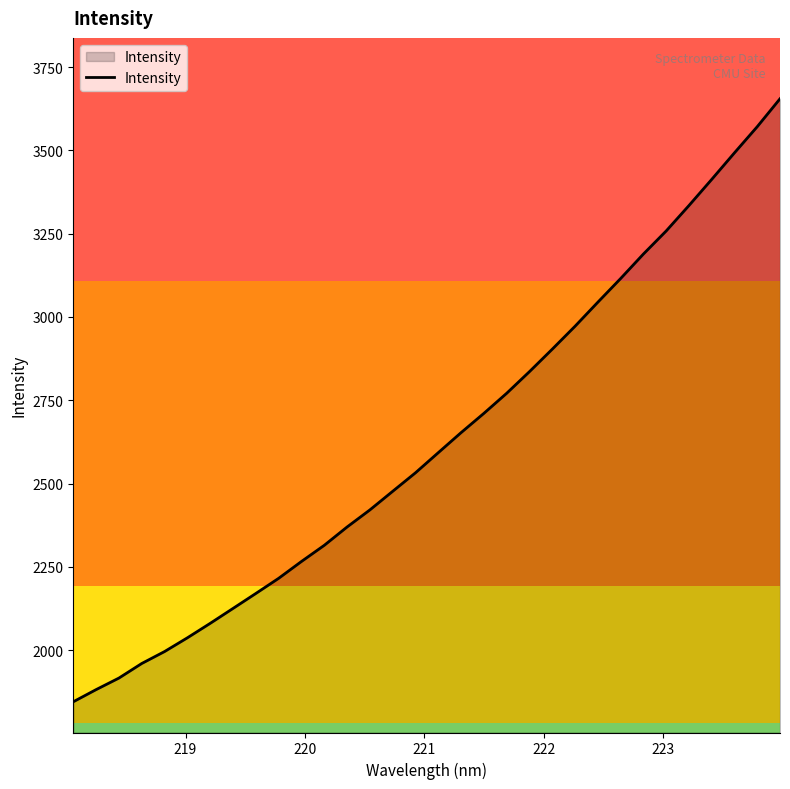

What is the maximum value shown in the chart?

3655.1